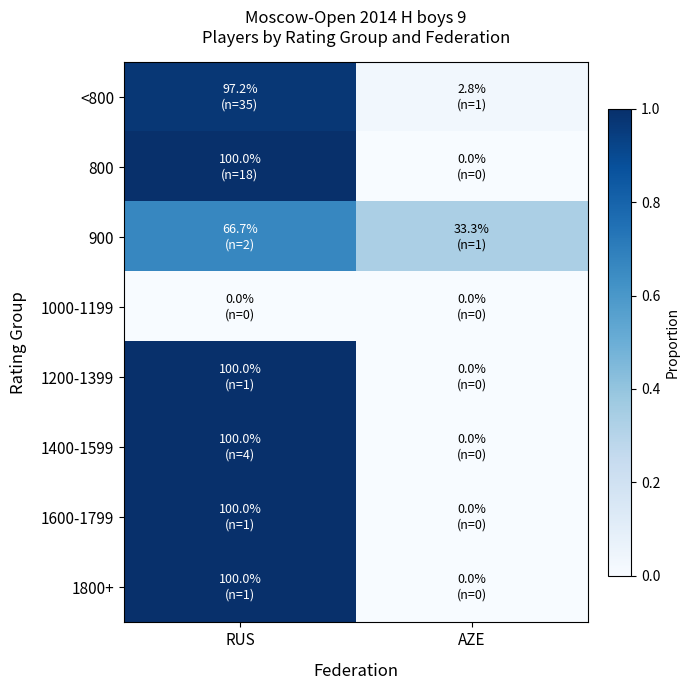

What is the spread (max minus min) of values at RUS?

1.0